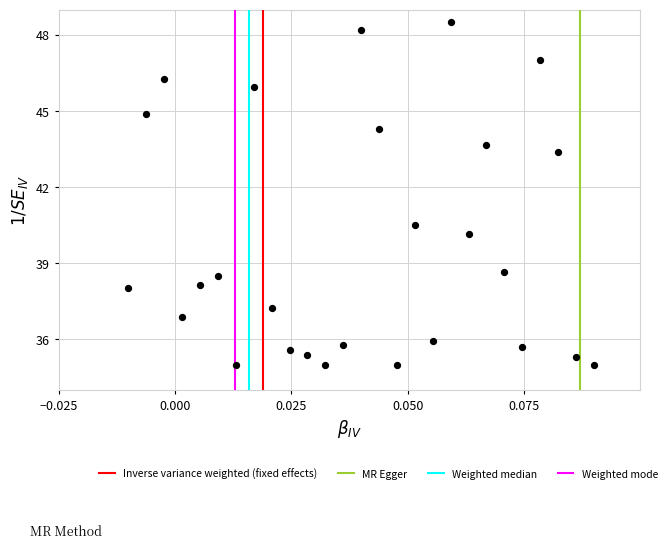

What is the range of Y values (max minus min)?

13.5